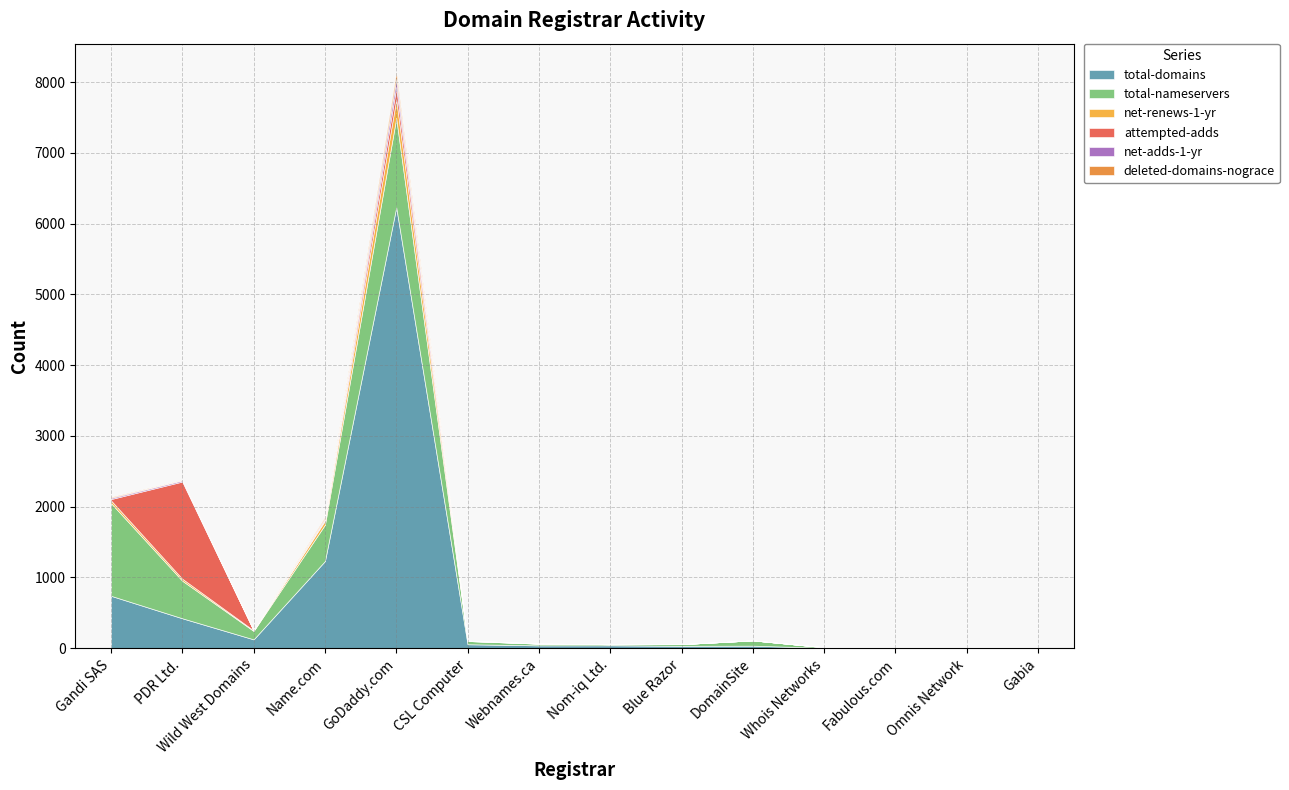

Which category has the lowest value in the net-adds-1-yr series?

Wild West Domains